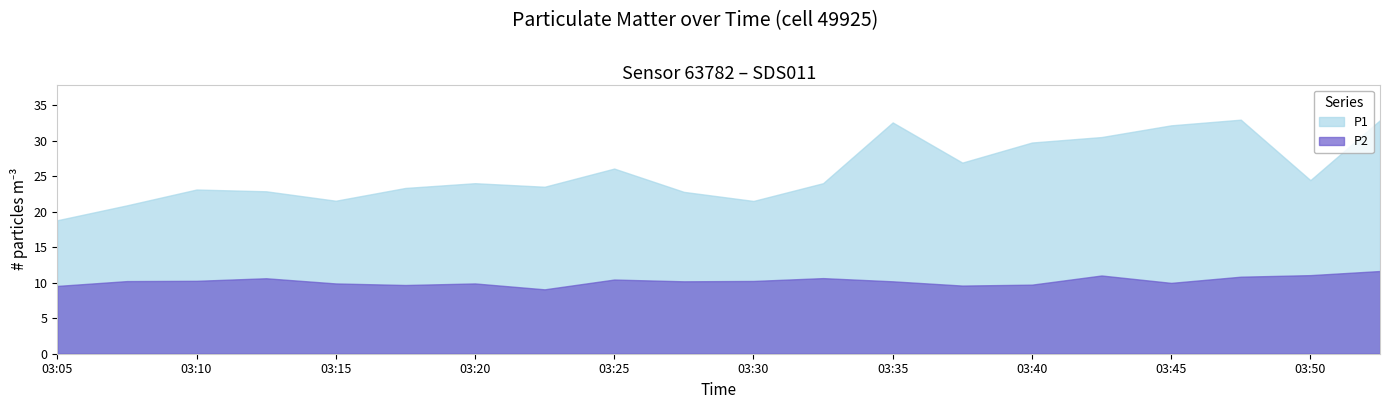

At which label is P2 closest to 10?

03:45